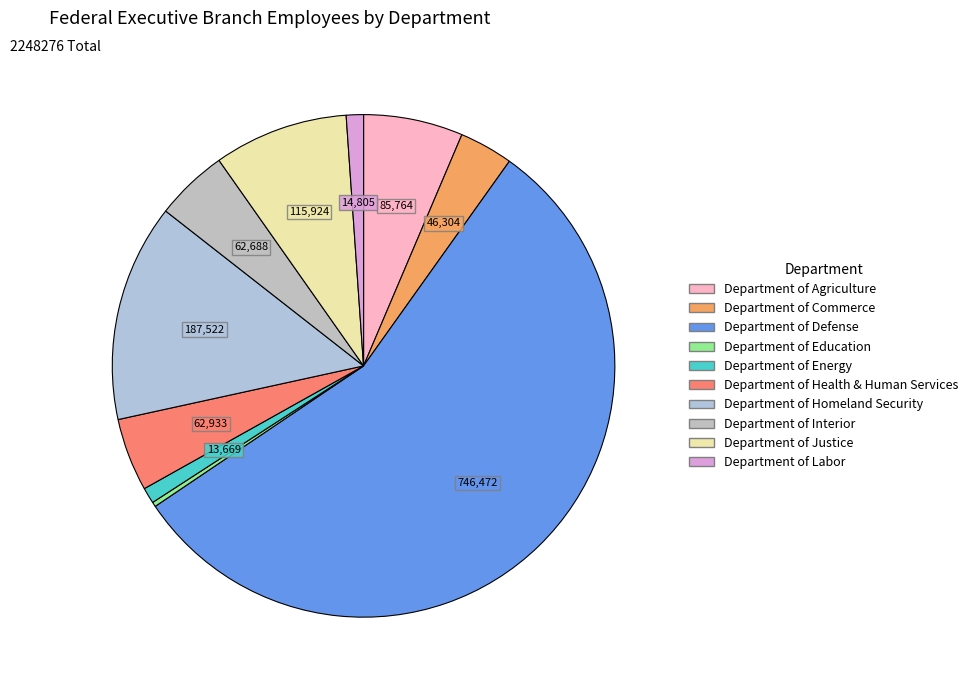

Which category has the smallest portion of the pie?

Department of Education